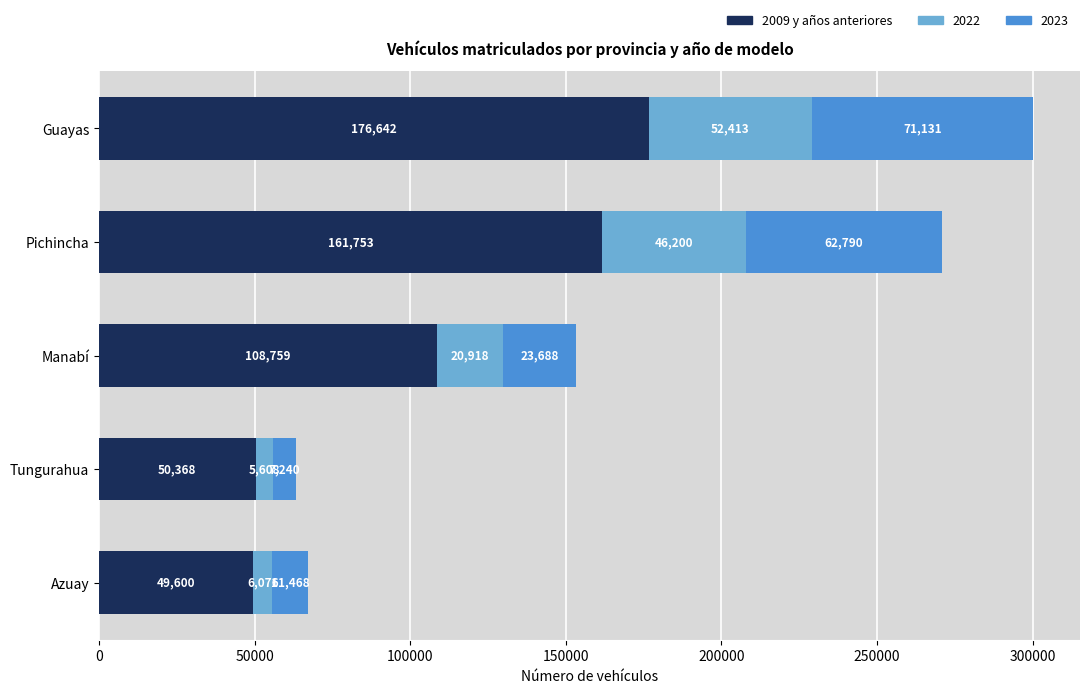

What value does the 2009 y años anteriores series have at Guayas, to the nearest 10?

176640